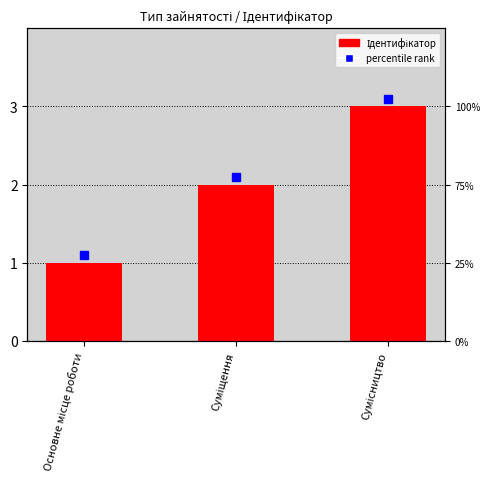

True or false: the data shows 1 at Основне місце роботи.

True